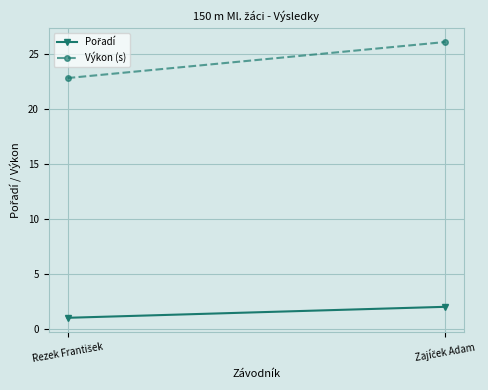

Read the Pořadí value at Zajíček Adam.

2.0